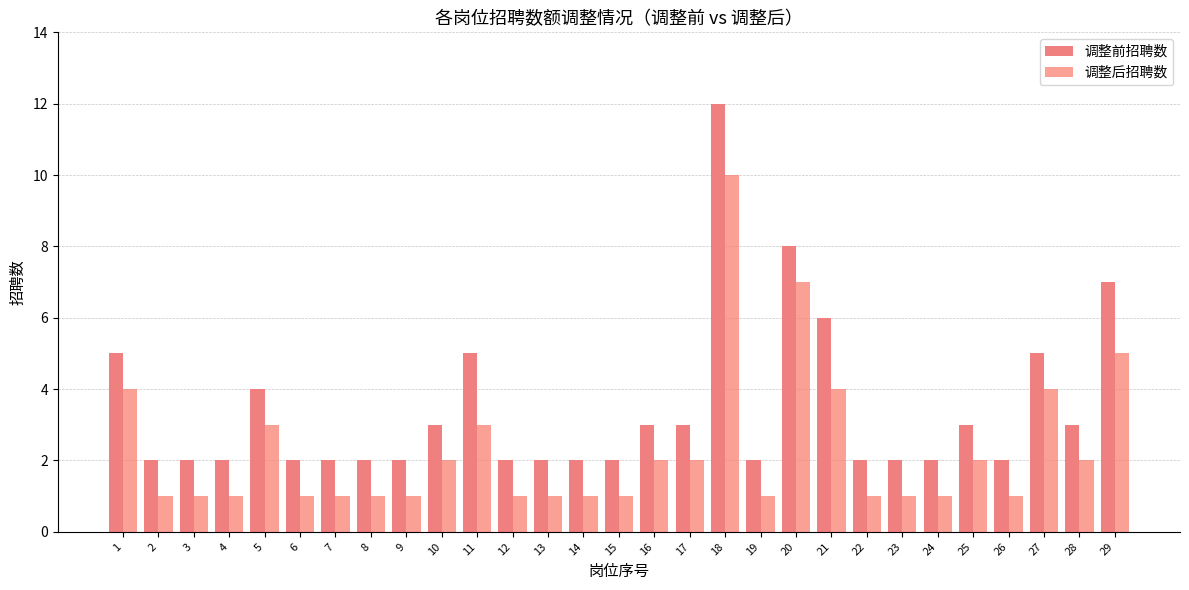

The 调整后招聘数 series shows 0 at 19. True or false?

False